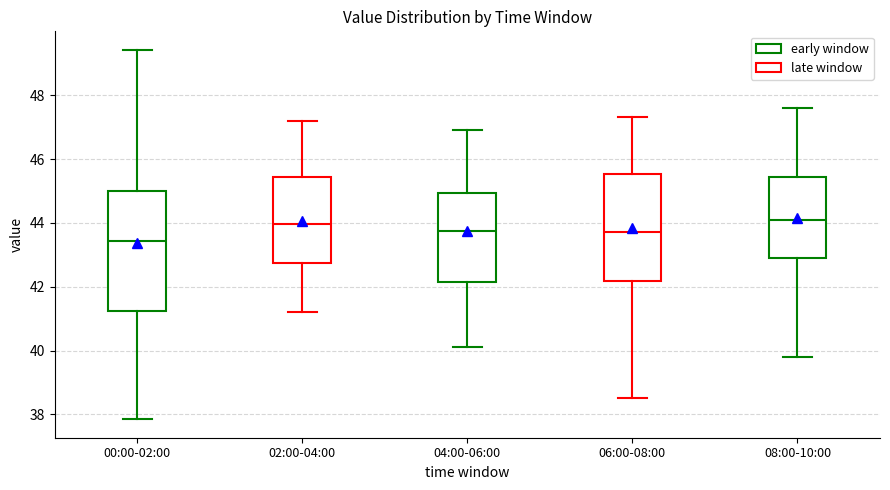

Reading left to right, read every box against the y-axis: the position of its median line, the range the box covers, and the ends of its whiskers. The values are not printed on the chart, so give them approximately, as read against the axis.

00:00-02:00: median 43.4, box 41.2 to 45.0, whiskers 37.8 to 49.4
02:00-04:00: median 44.0, box 42.8 to 45.4, whiskers 41.2 to 47.2
04:00-06:00: median 43.8, box 42.2 to 45.0, whiskers 40.2 to 47.0
06:00-08:00: median 43.8, box 42.2 to 45.6, whiskers 38.6 to 47.4
08:00-10:00: median 44.2, box 43.0 to 45.4, whiskers 39.8 to 47.6